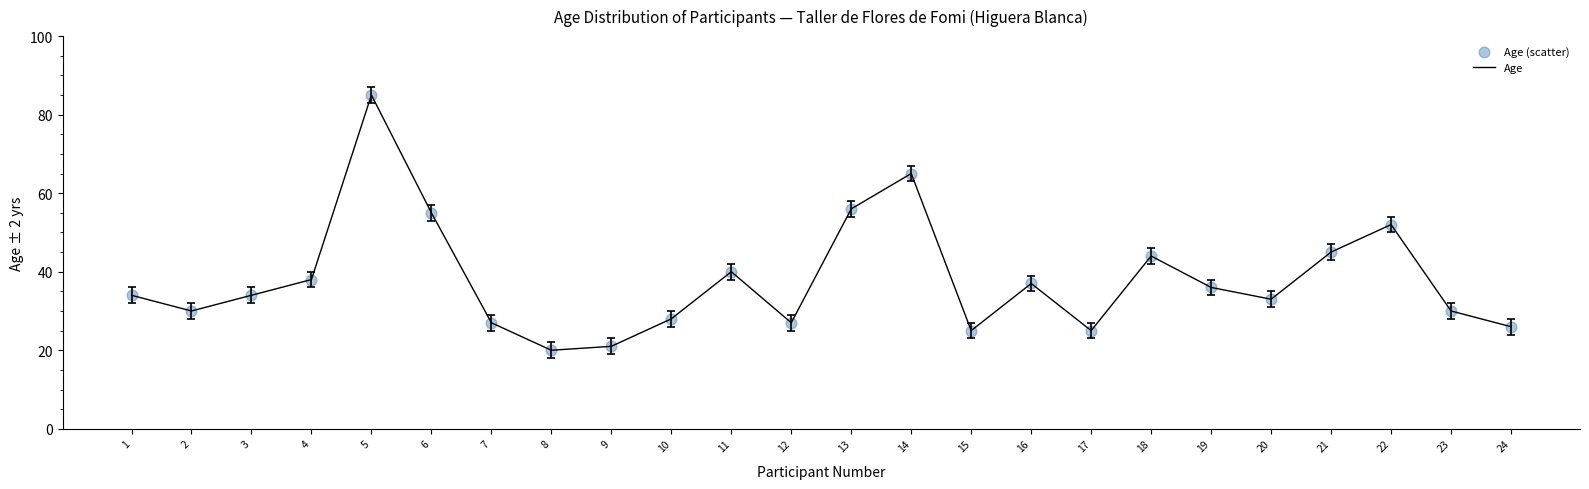

Which label corresponds to the largest value in the chart?

5